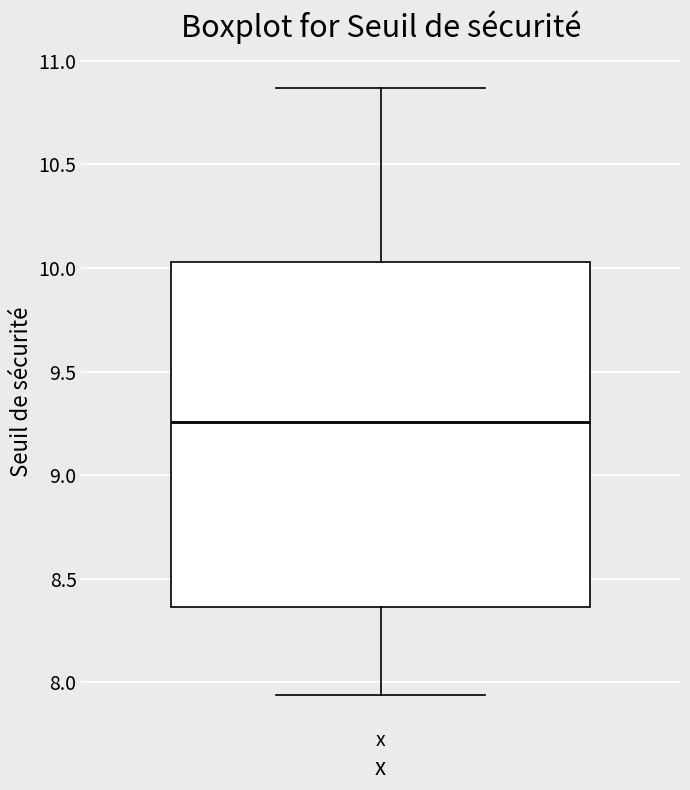

Transcribe this box plot: give where the median line is, the range the box spans, and where the two whiskers end, as read against the y-axis. The values are not printed on the chart, so give them approximately, as read against the axis.

median 9.25, box 8.35 to 10.05, whiskers 7.95 to 10.85